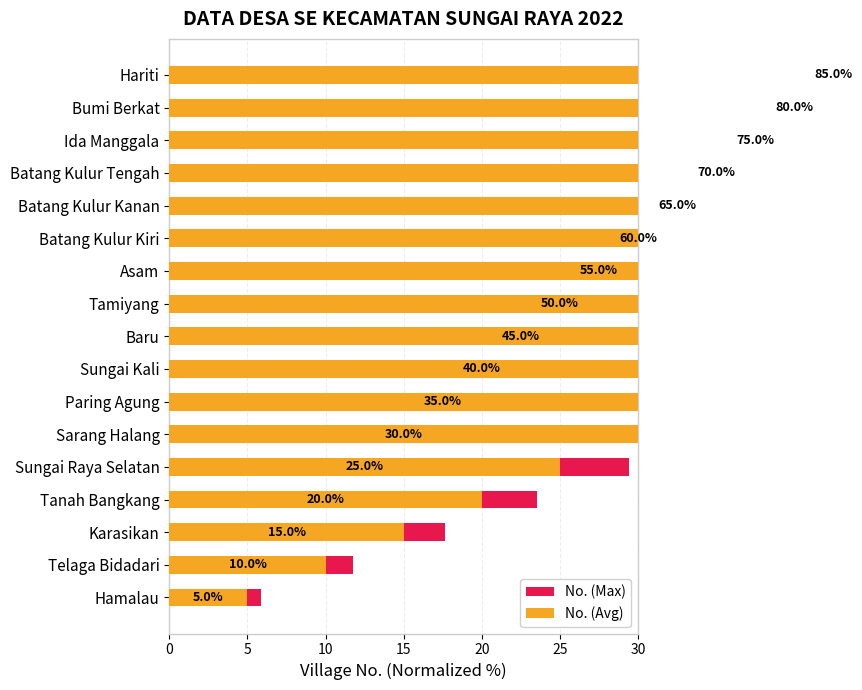

What are all the series names shown in the legend?

No. (Max), No. (Avg)